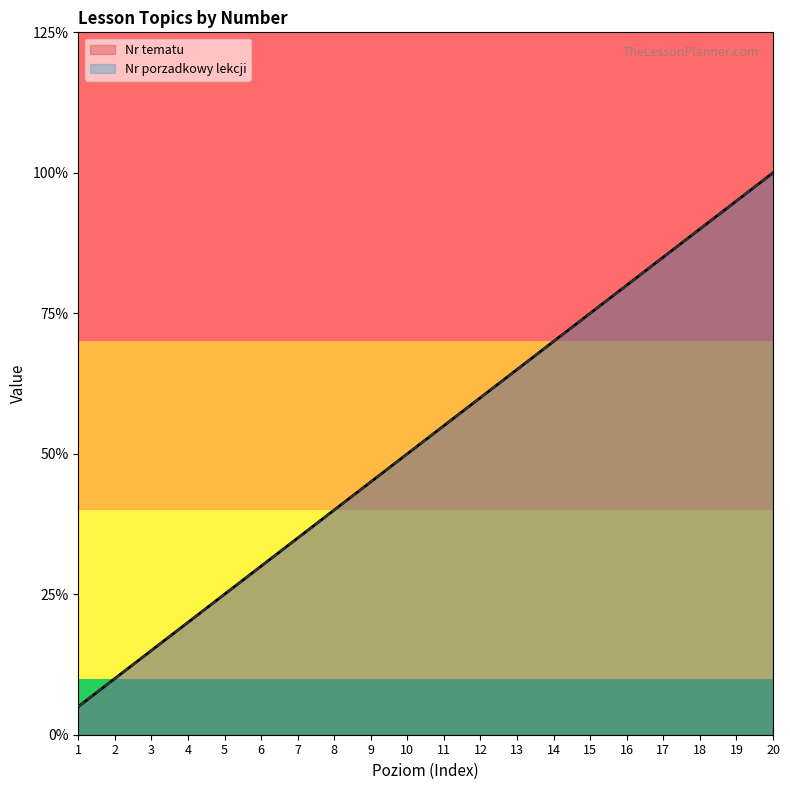

Reading left to right, what are all the values shown in this chart?

Nr tematu: 1=1	2=2	3=3	4=4	5=5	6=6	7=7	8=8	9=9	10=10	11=11	12=12	13=13	14=14	15=15	16=16	17=17	18=18	19=19	20=20
Nr porzadkowy lekcji: 1=1	2=2	3=3	4=4	5=5	6=6	7=7	8=8	9=9	10=10	11=11	12=12	13=13	14=14	15=15	16=16	17=17	18=18	19=19	20=20